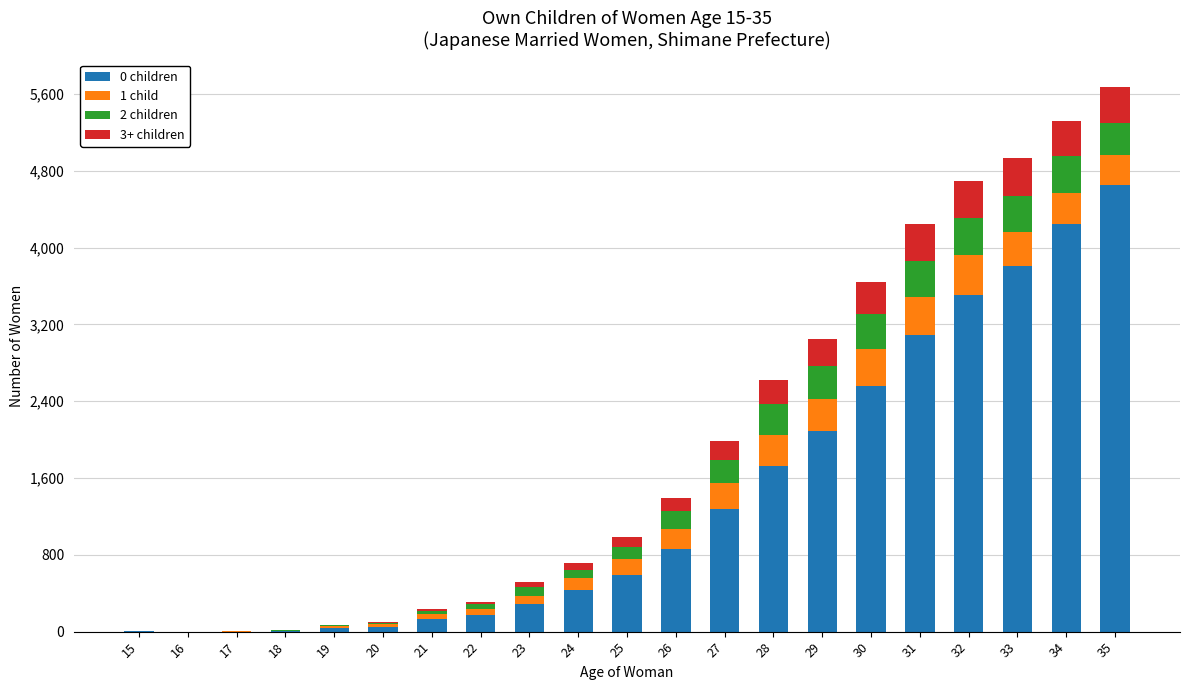

At which category is the sum across all series the highest?

35